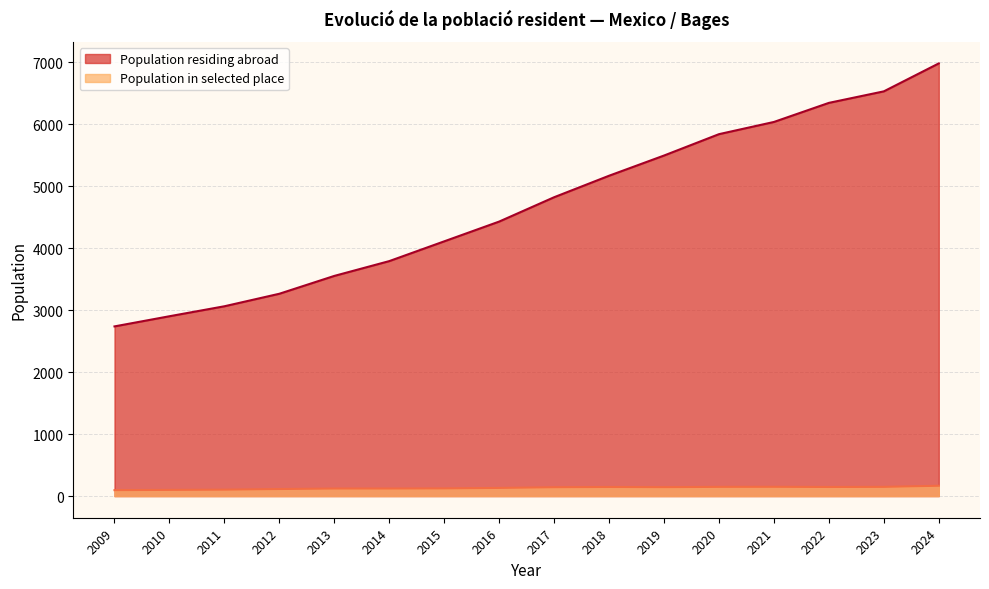

At 2014, list the series in order from largest to smallest.

Population residing abroad, Population in selected place